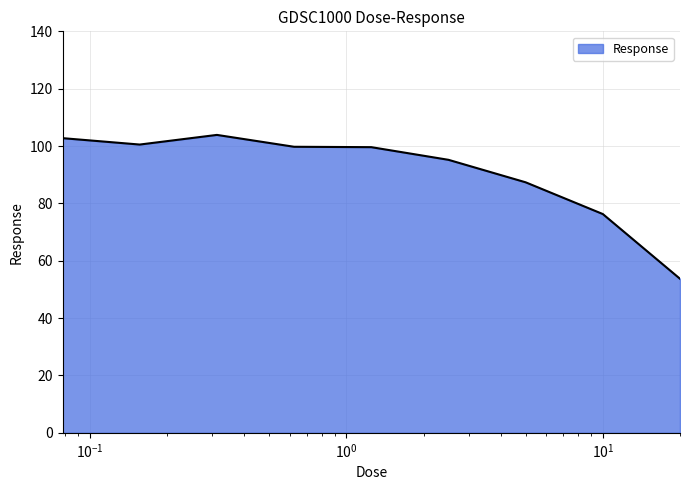

Does the chart display data point markers on the line(s)?

No